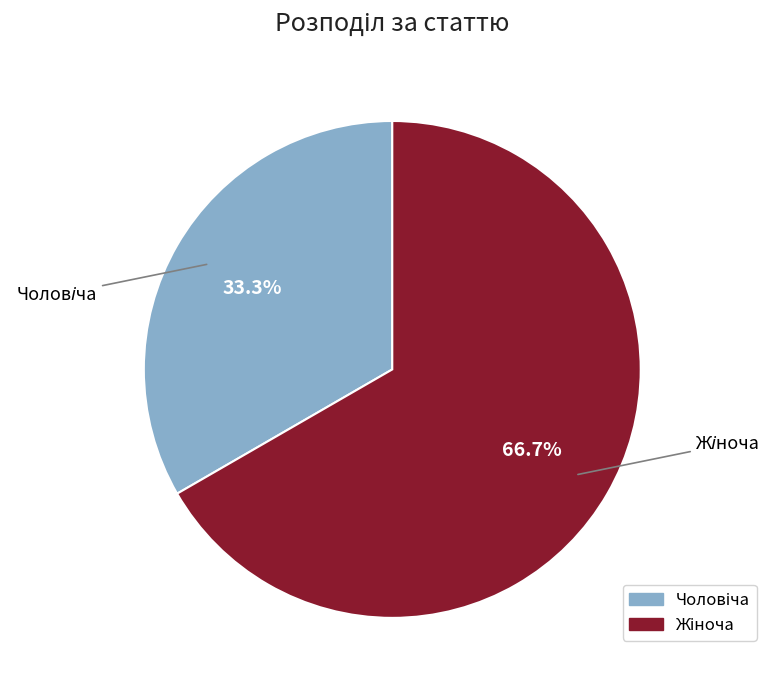

Is there a majority slice in this chart?

Yes